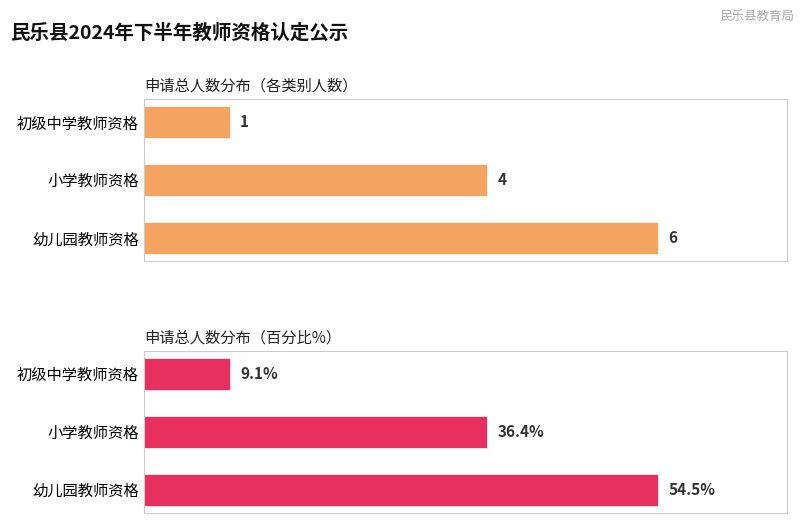

Rank the series by their average value, from highest to lowest.

申请总人数分布（百分比%）, 申请总人数分布（各类别人数）